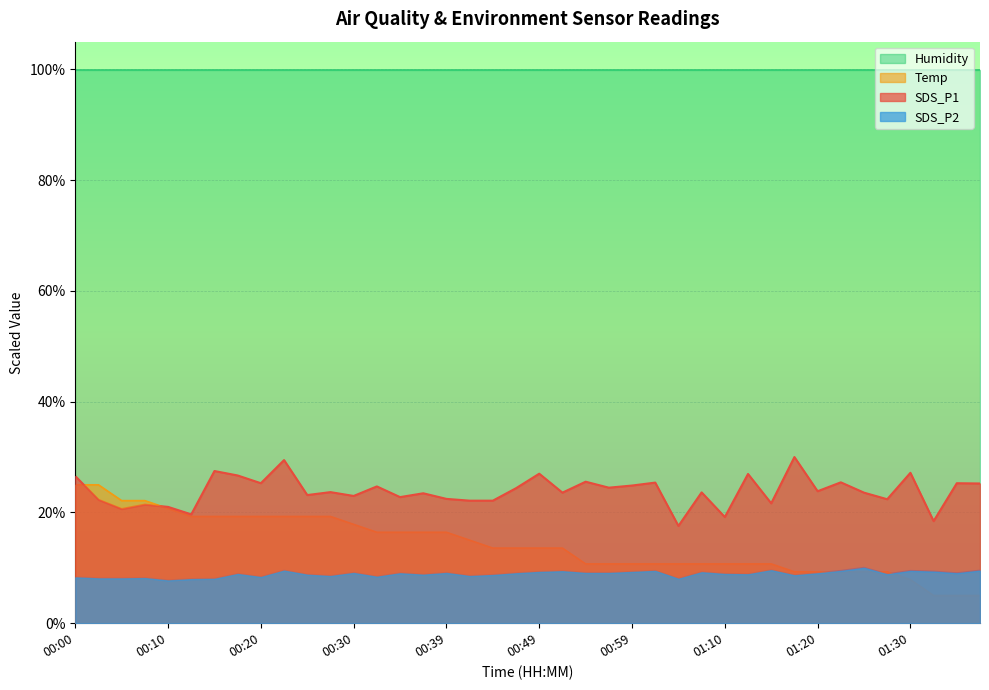

Which category has the lowest value in the Temp series?

01:32